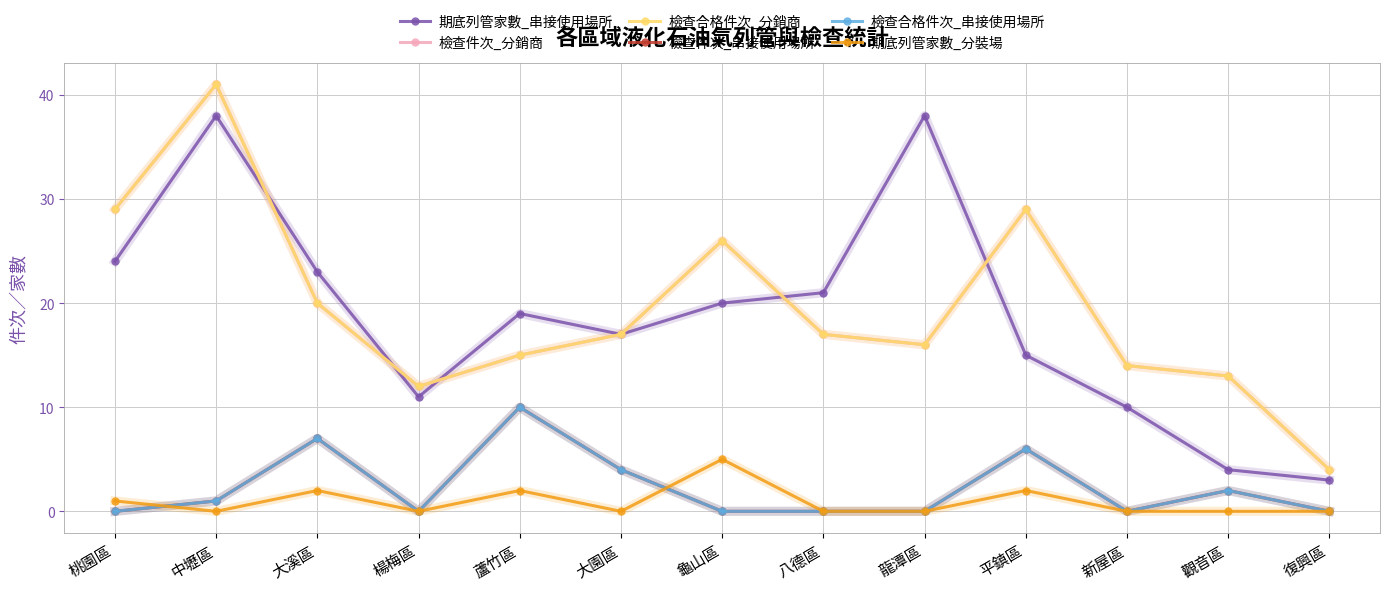

Is this an area chart (filled region under the line)?

No